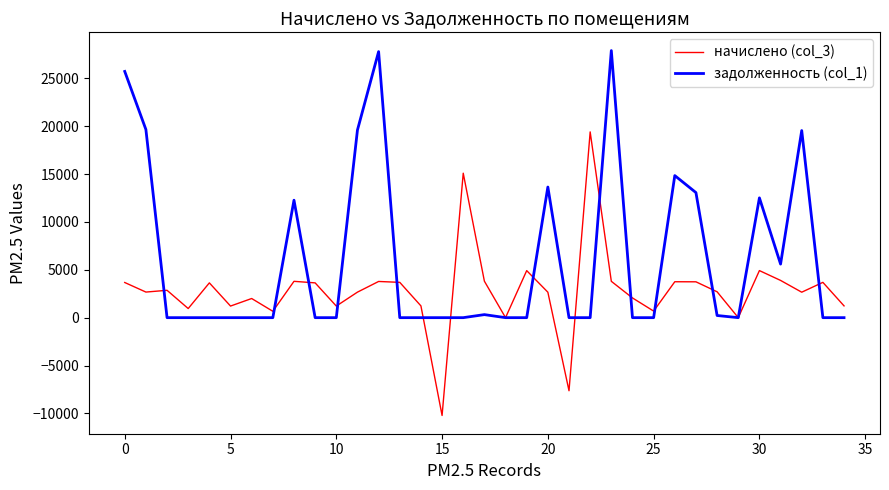

Which series has the largest total across all categories?

задолженность (col_1)